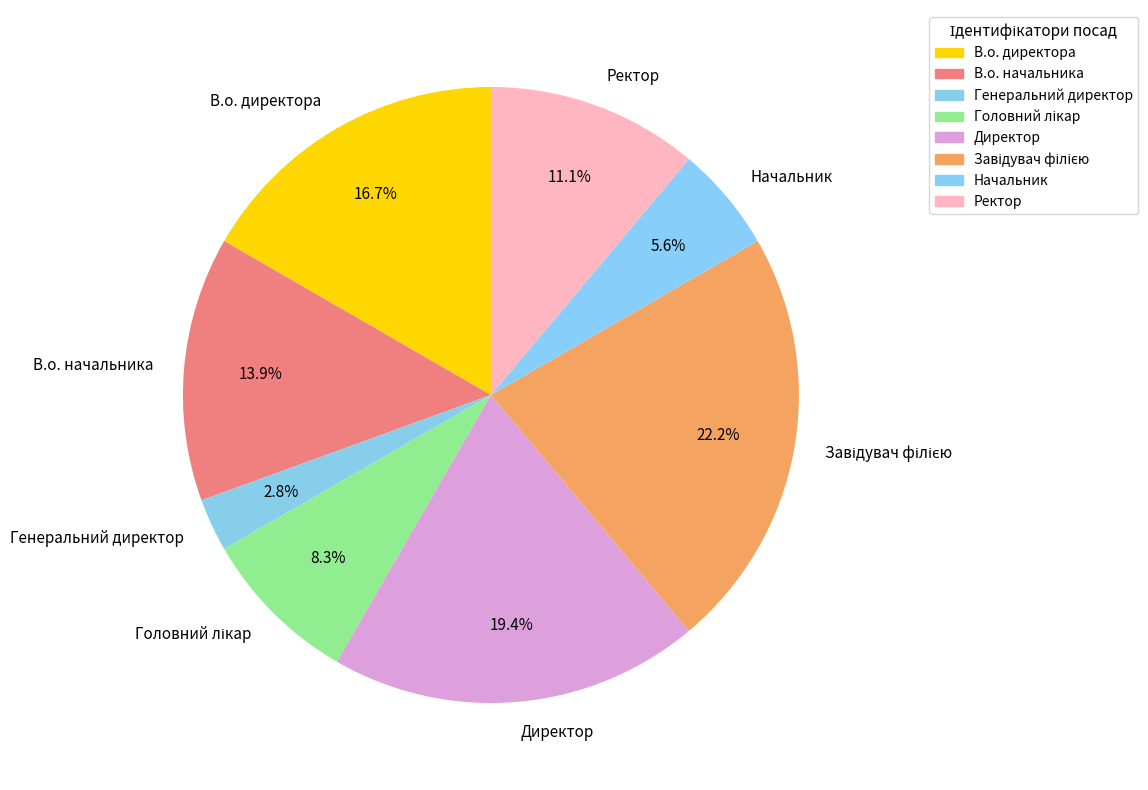

Is Генеральний директор the majority of the pie?

No